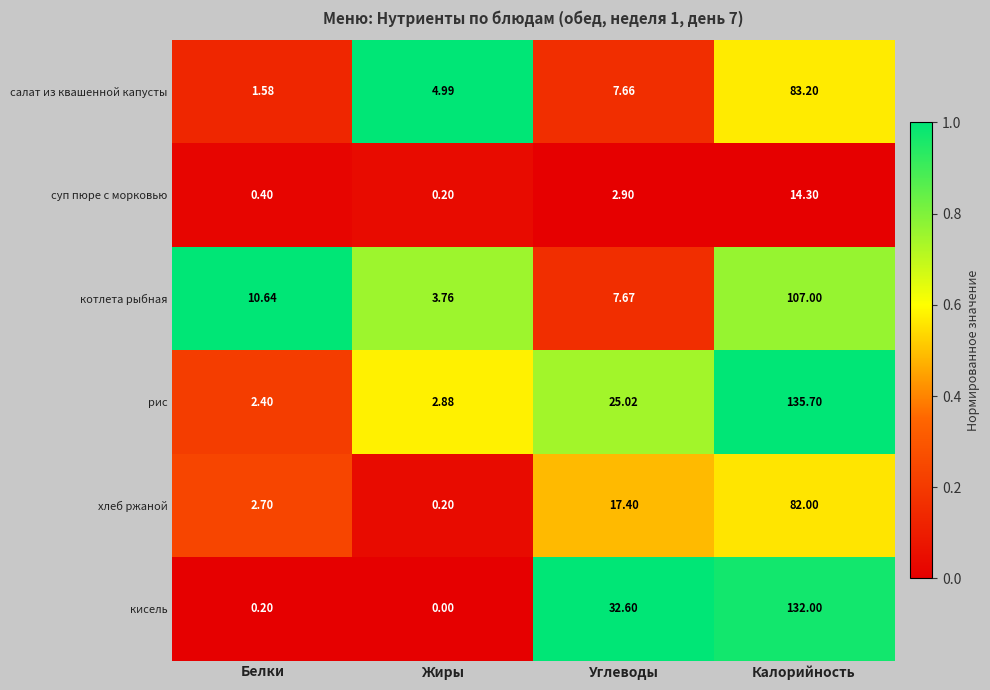

Which series has the widest spread of values?

рис